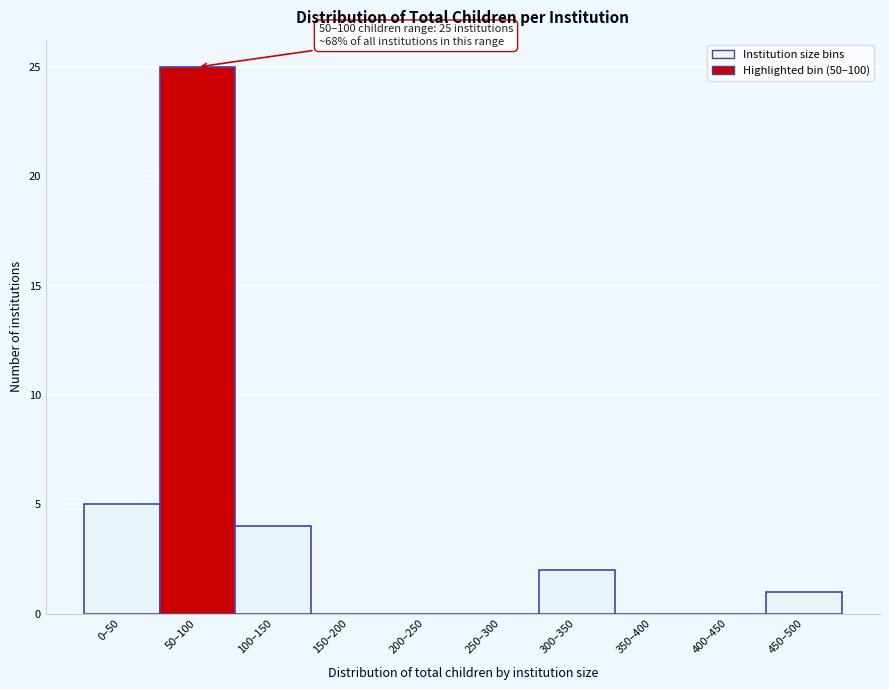

Reading left to right, what are all the values shown in this chart?

0–50=5	50–100=25	100–150=4	150–200=0	200–250=0	250–300=0	300–350=2	350–400=0	400–450=0	450–500=1